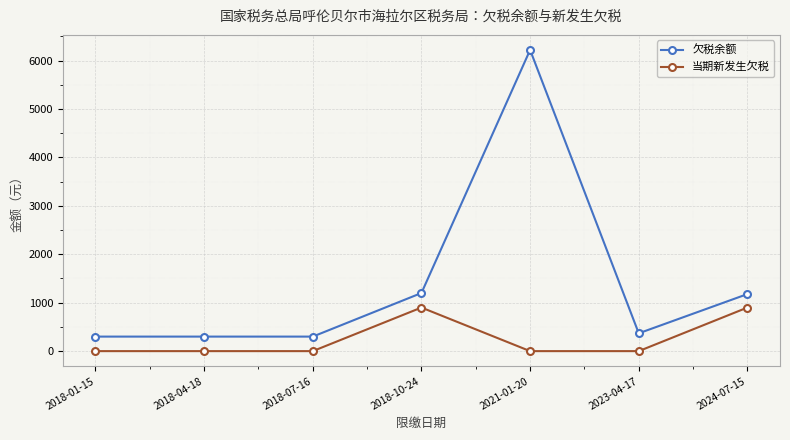

What is the average value of the 当期新发生欠税 series?

257.1